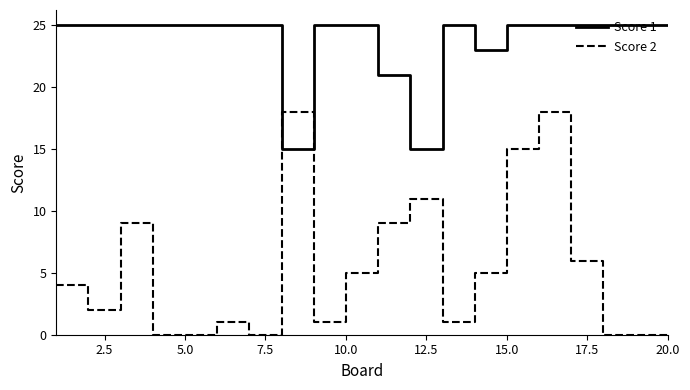

After their last crossing, which series has the higher values: Score 2 or Score 1?

Score 1